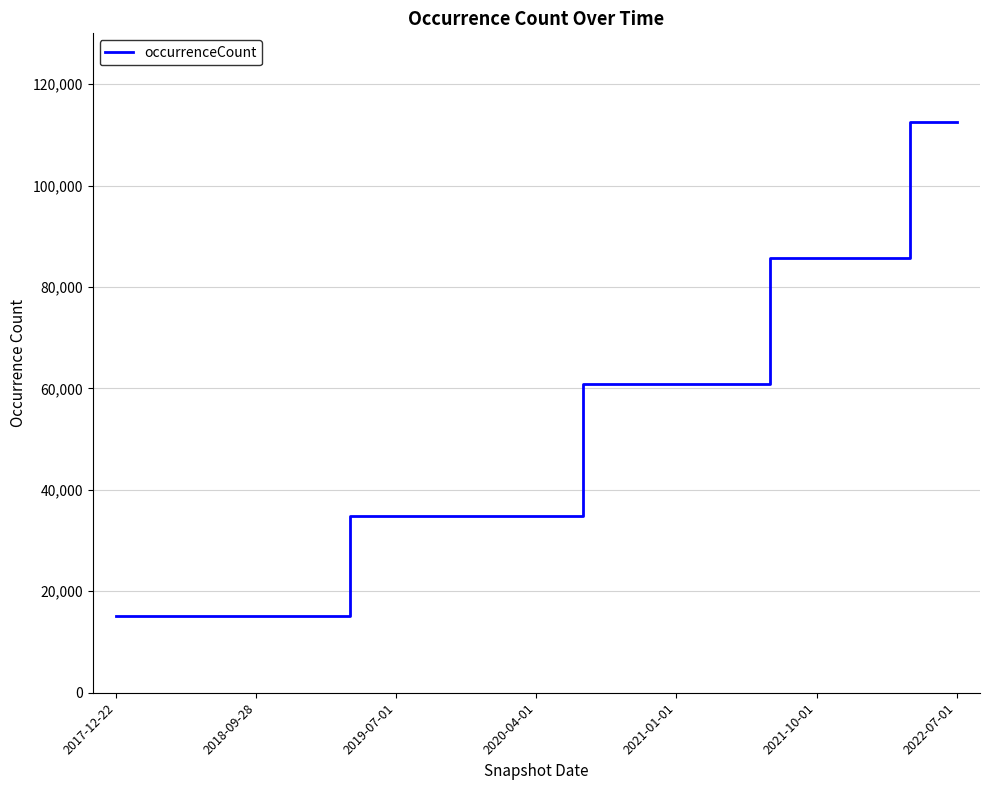

What is the maximum value shown in the chart?

112490